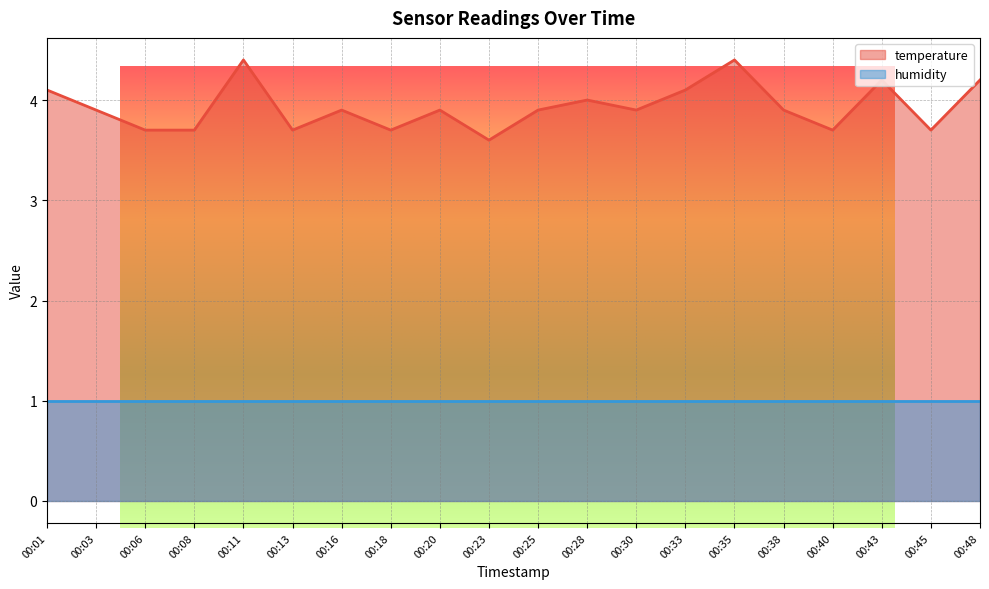

What is the change in value from 00:20 to 00:28?

+0.1